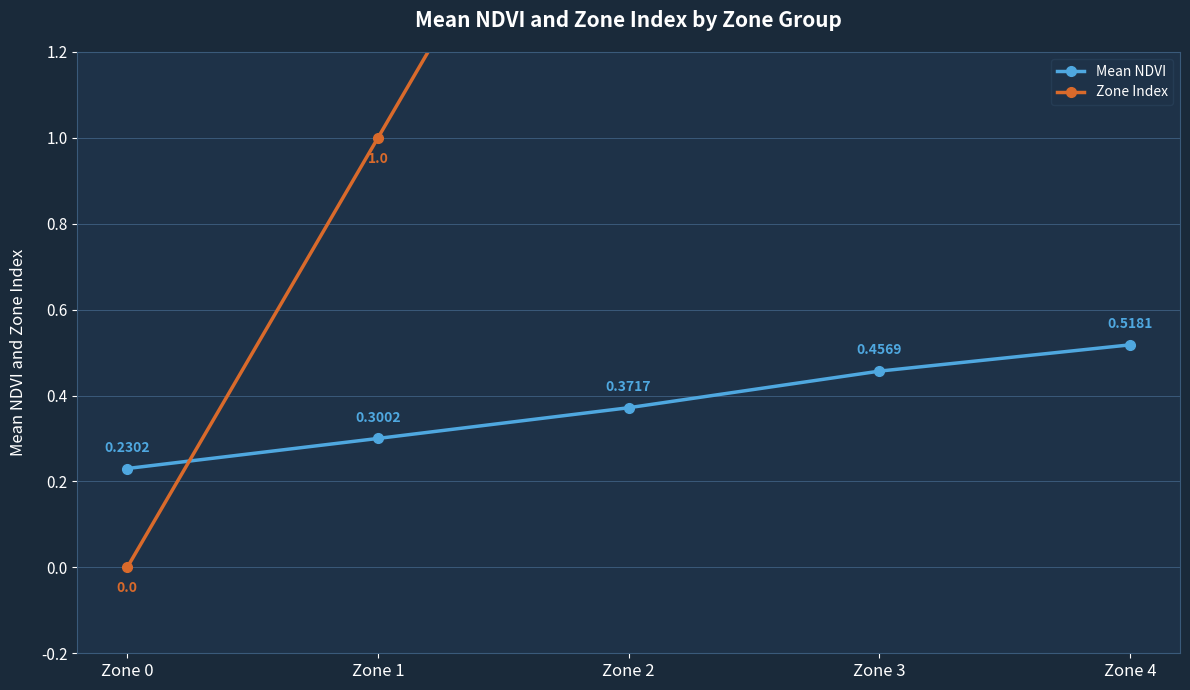

List the series in order of their peak value, highest first.

Zone Index, Mean NDVI